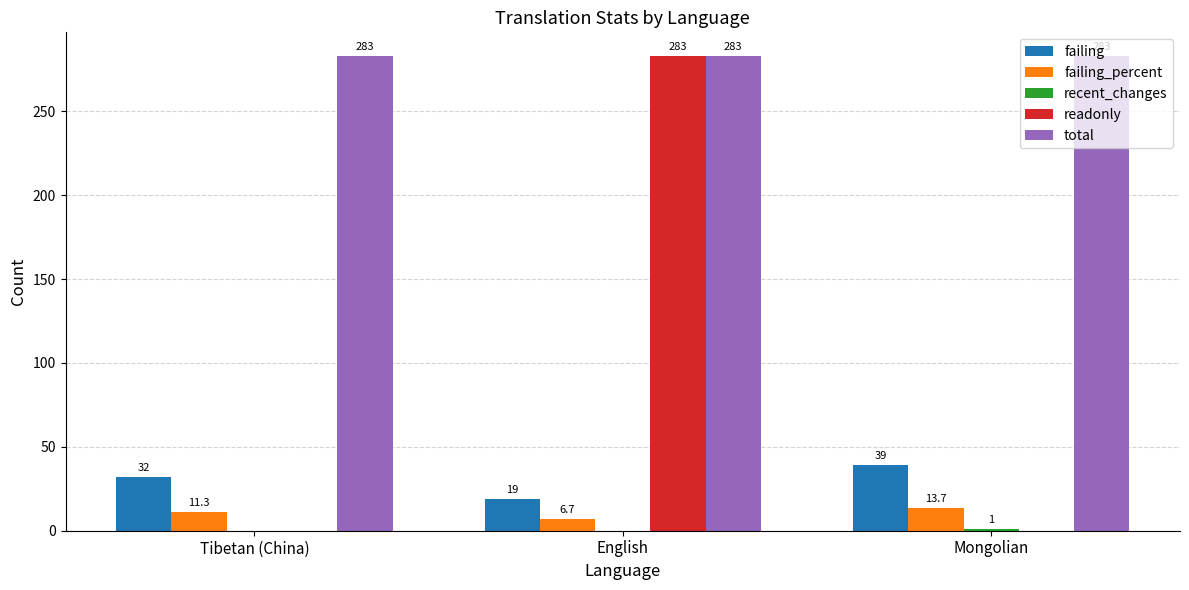

What is the greatest value displayed?

283.0